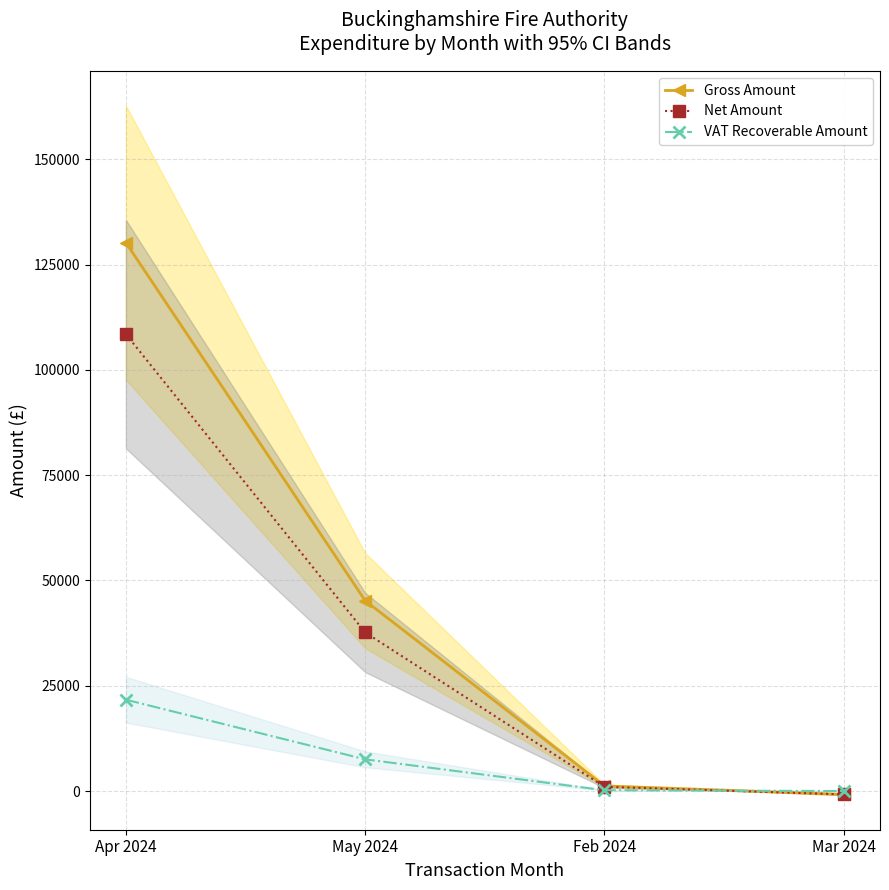

The value of Gross Amount at Apr 2024 is 130197.8. True or false?

True